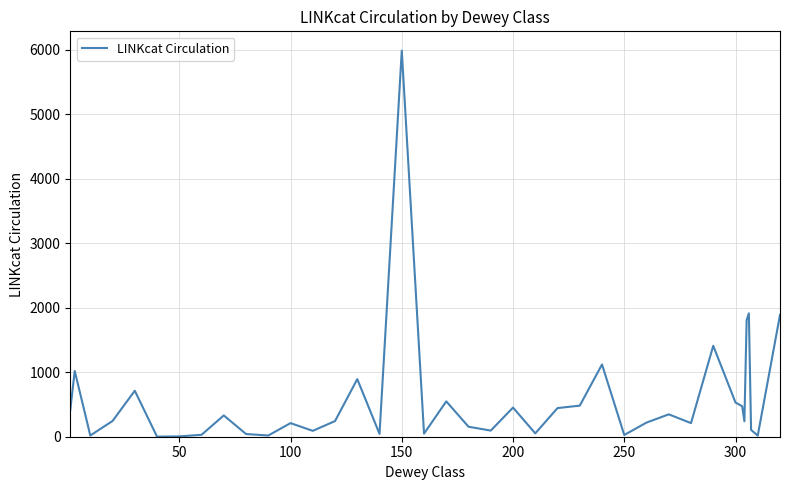

What is the greatest value displayed?

5986